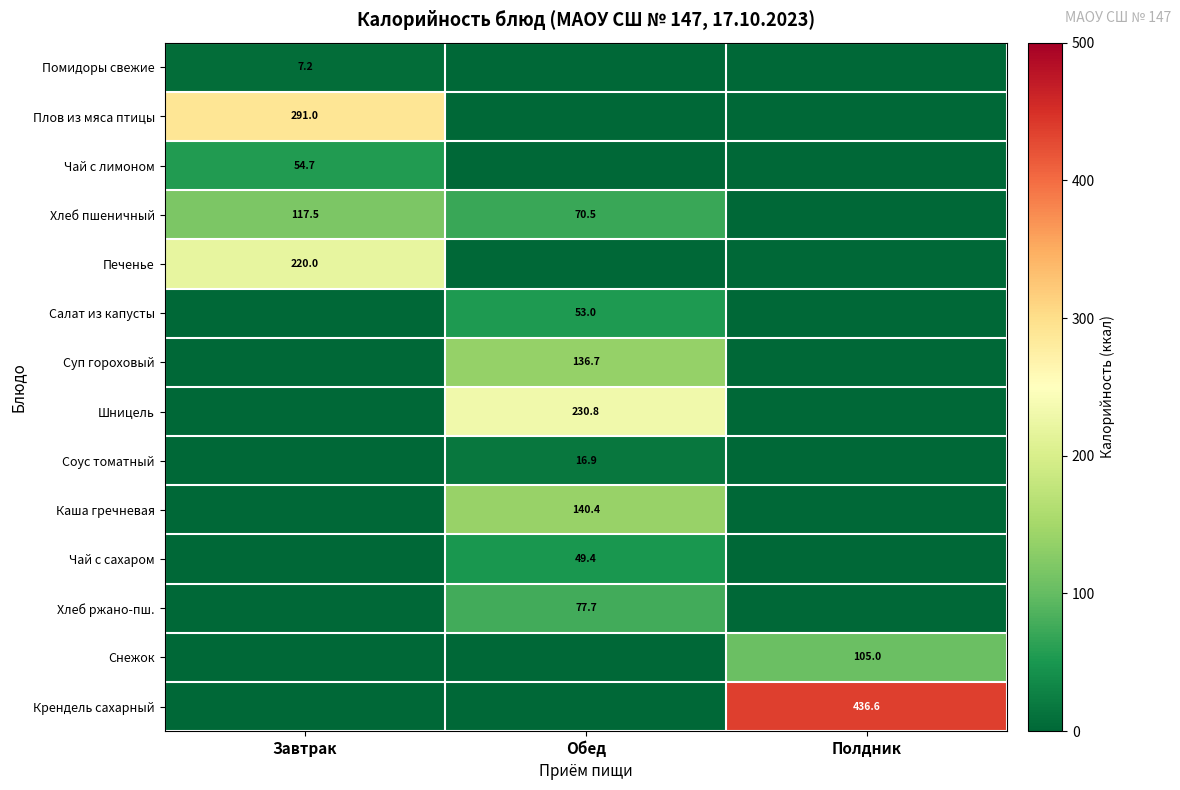

What is the total value across all series at Полдник?

541.6